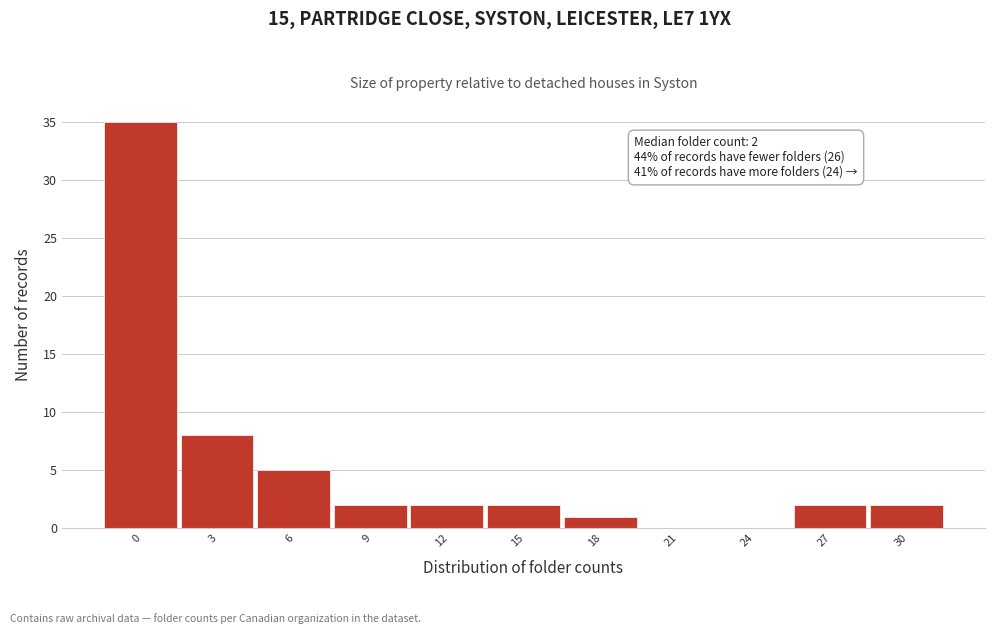

Reading right to left, transcribe all the data shown in this chart.

30=2	27=2	24=0	21=0	18=1	15=2	12=2	9=2	6=5	3=8	0=35